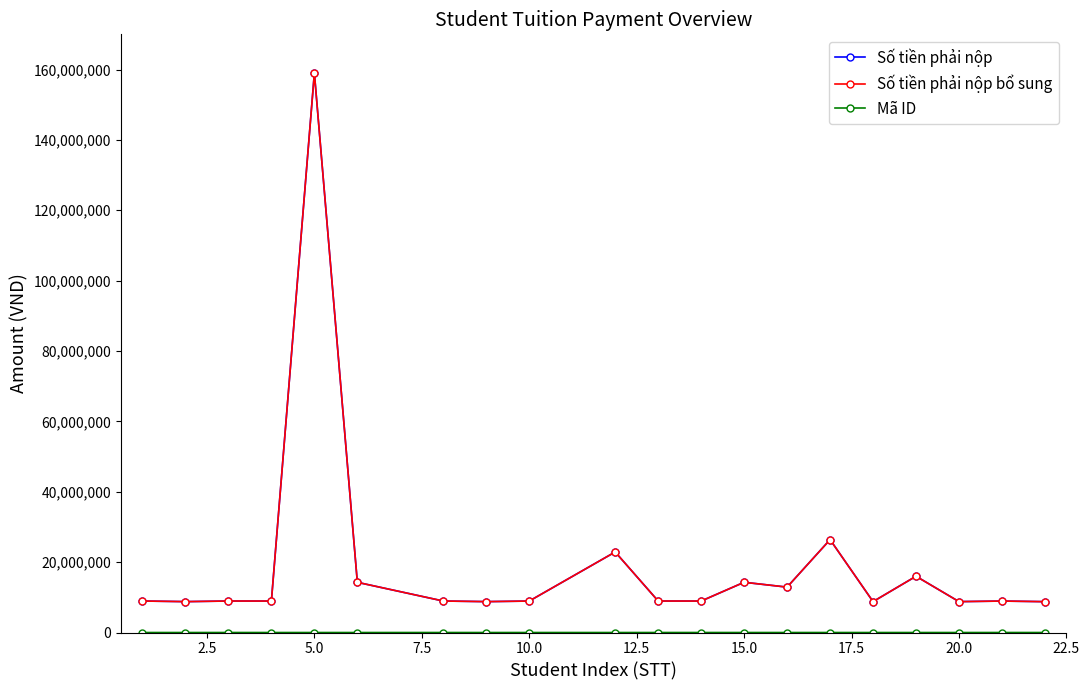

True or false: Số tiền phải nộp bổ sung has more than 1 interior local peaks.

True